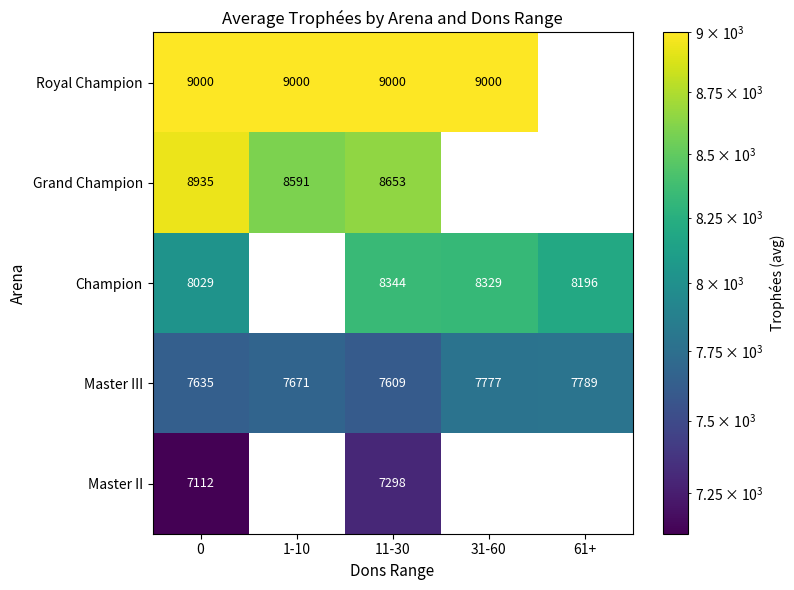

Rank the series by their maximum value, from highest to lowest.

Royal Champion, Grand Champion, Champion, Master III, Master II